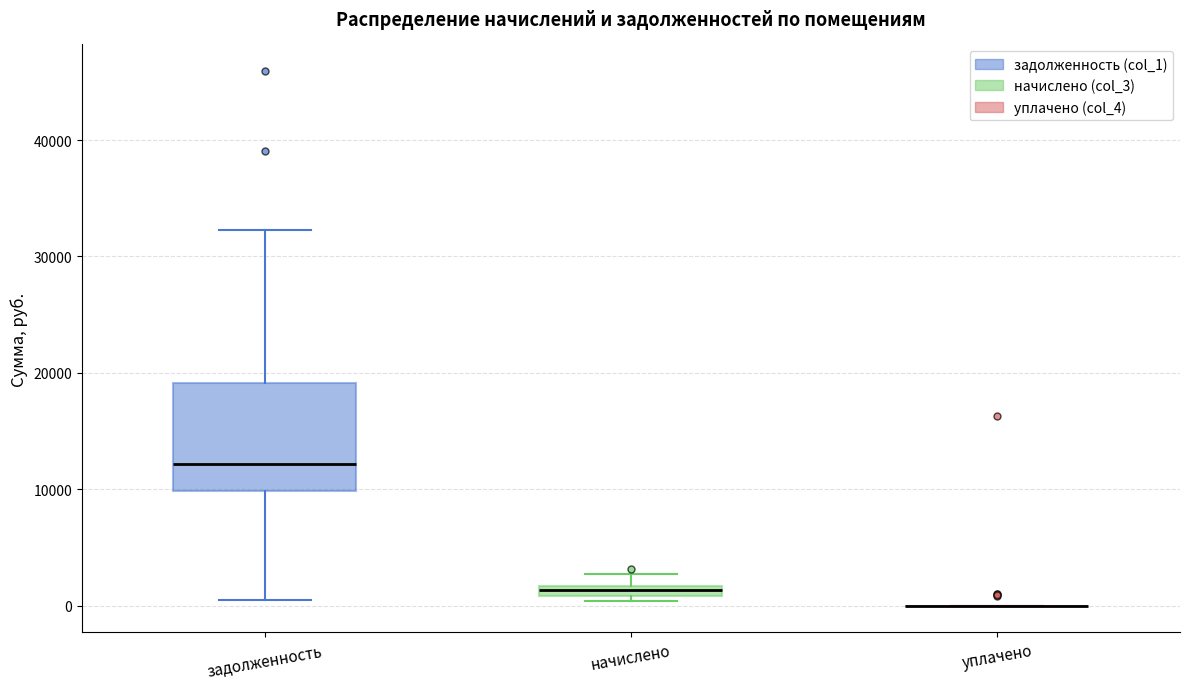

Where is the upper edge of the box for задолженность on the y-axis? The values are not printed on the chart, so give them approximately, as read against the axis.

19000